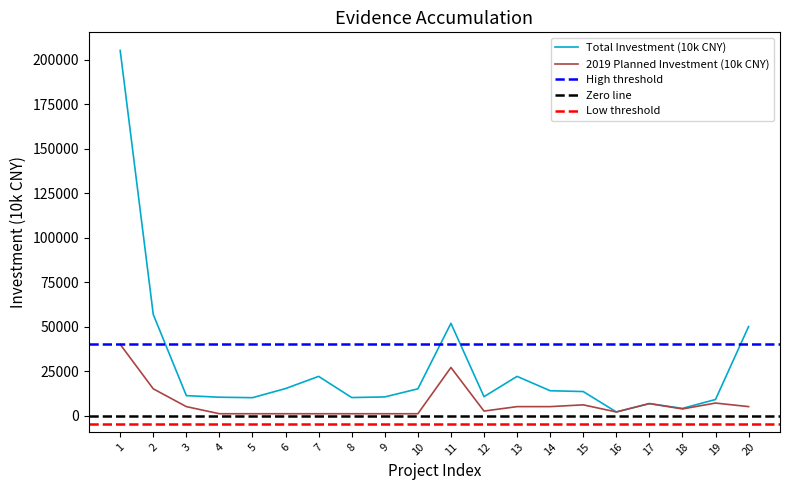

Is the value of Total Investment (10k CNY) at 11 greater than the value of 2019 Planned Investment (10k CNY) at 6?

Yes